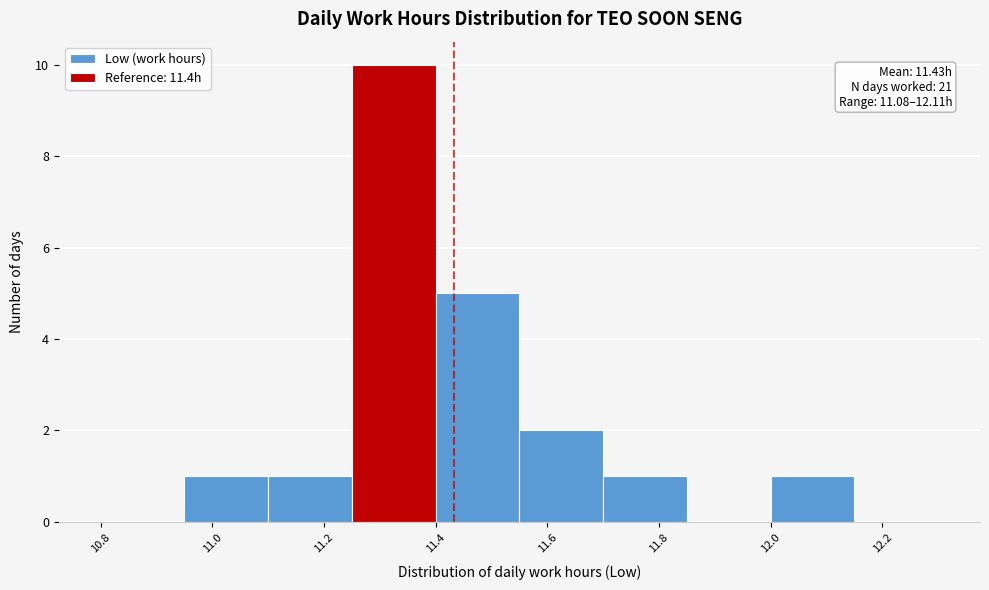

Which range on the x-axis has the tallest bar?

11.25 to 11.40